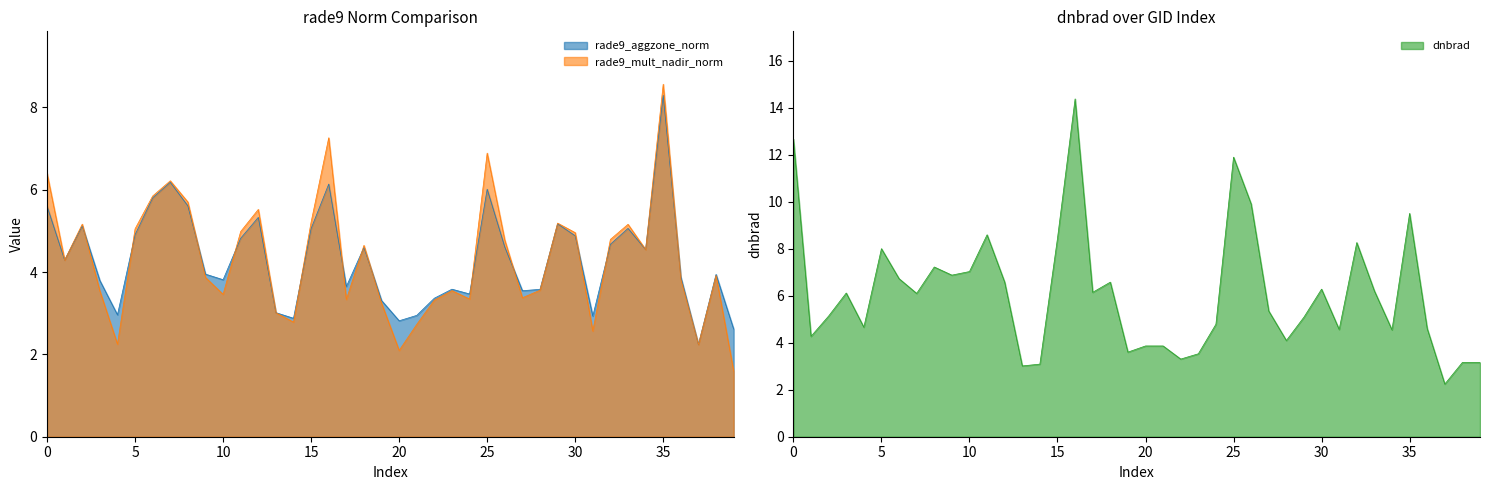

What is the maximum value for rade9_aggzone_norm?

8.3